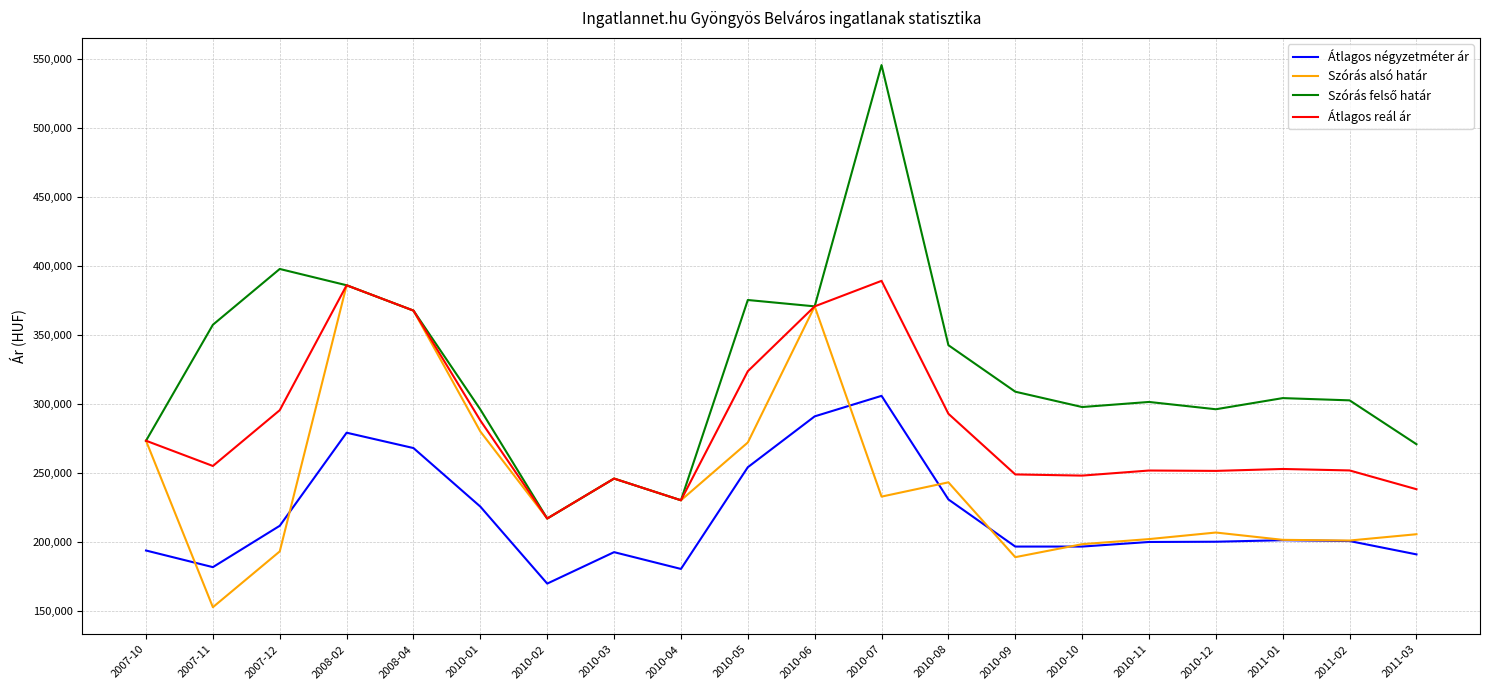

Which category has the highest value across all series?

2010-07